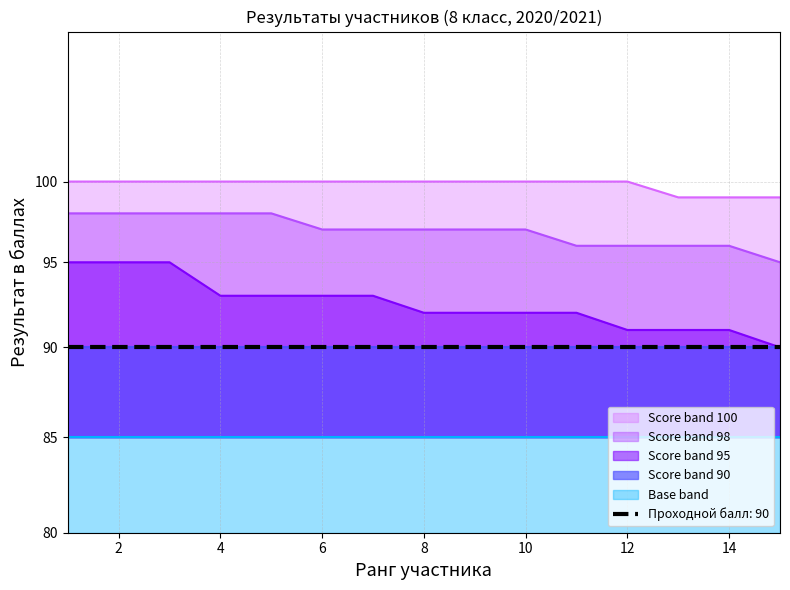

Count the Score band 95 values in the range 91 to 93.

11